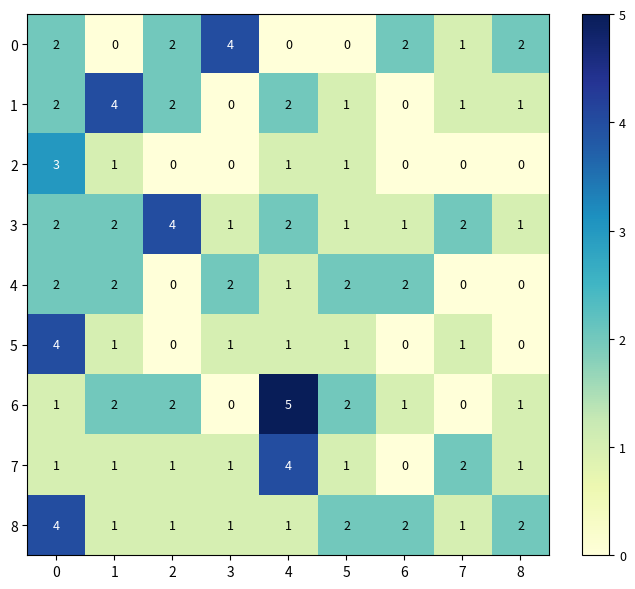

Which category has the highest value across all series?

4